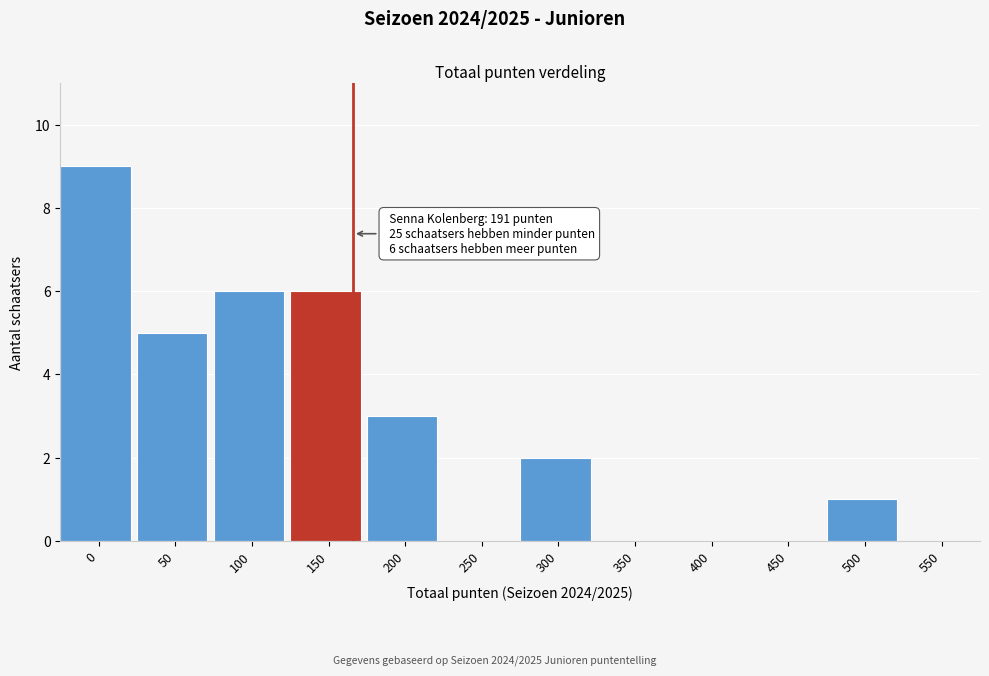

Reading right to left, list all the values displayed in this chart.

550=0	500=1	450=0	400=0	350=0	300=2	250=0	200=3	150=6	100=6	50=5	0=9